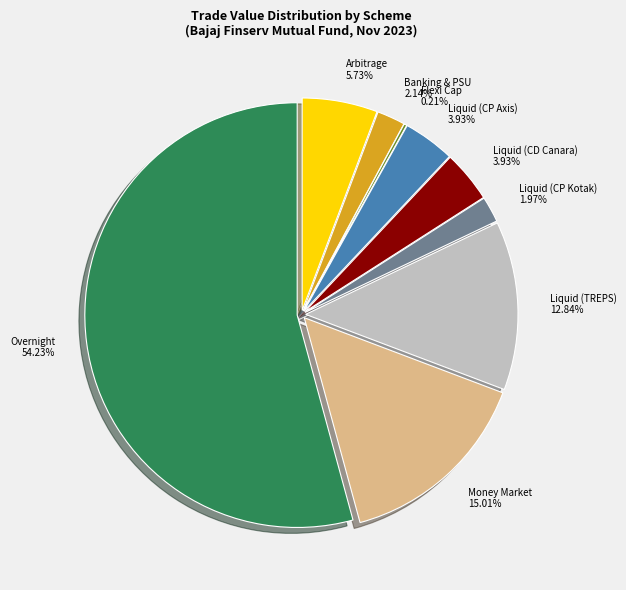

Is there a majority slice in this chart?

Yes